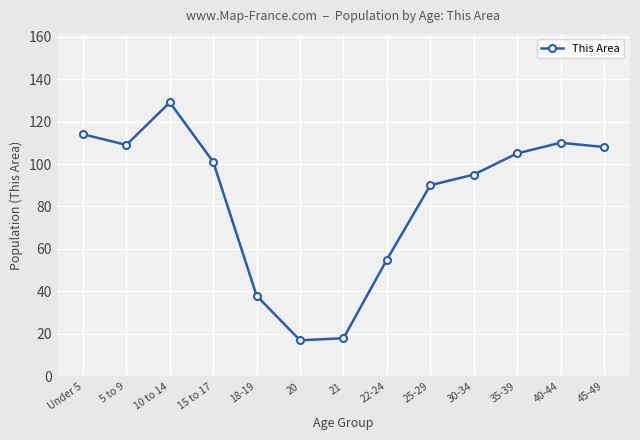

Reading left to right, transcribe all the data shown in this chart.

Under 5=114	5 to 9=109	10 to 14=129	15 to 17=101	18-19=38	20=17	21=18	22-24=55	25-29=90	30-34=95	35-39=105	40-44=110	45-49=108